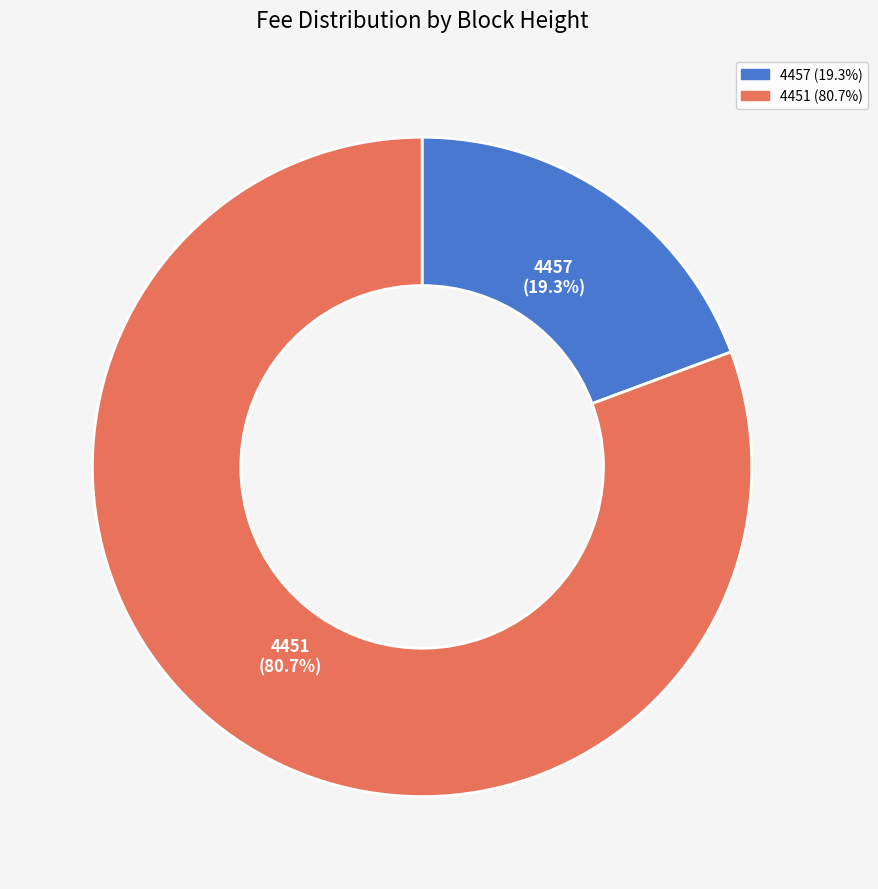

To the nearest percent, what is the difference between the 4451 and 4457 slice percentages?

61%